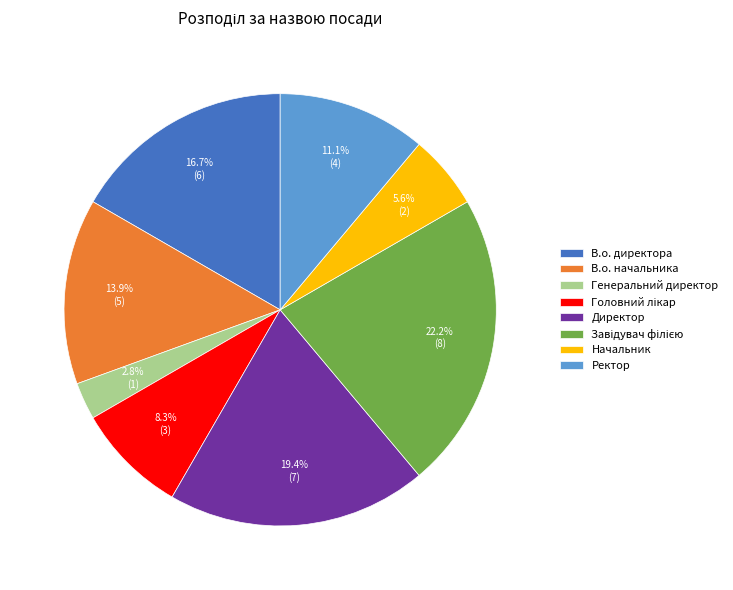

Which has a higher value, Ректор or Директор?

Директор